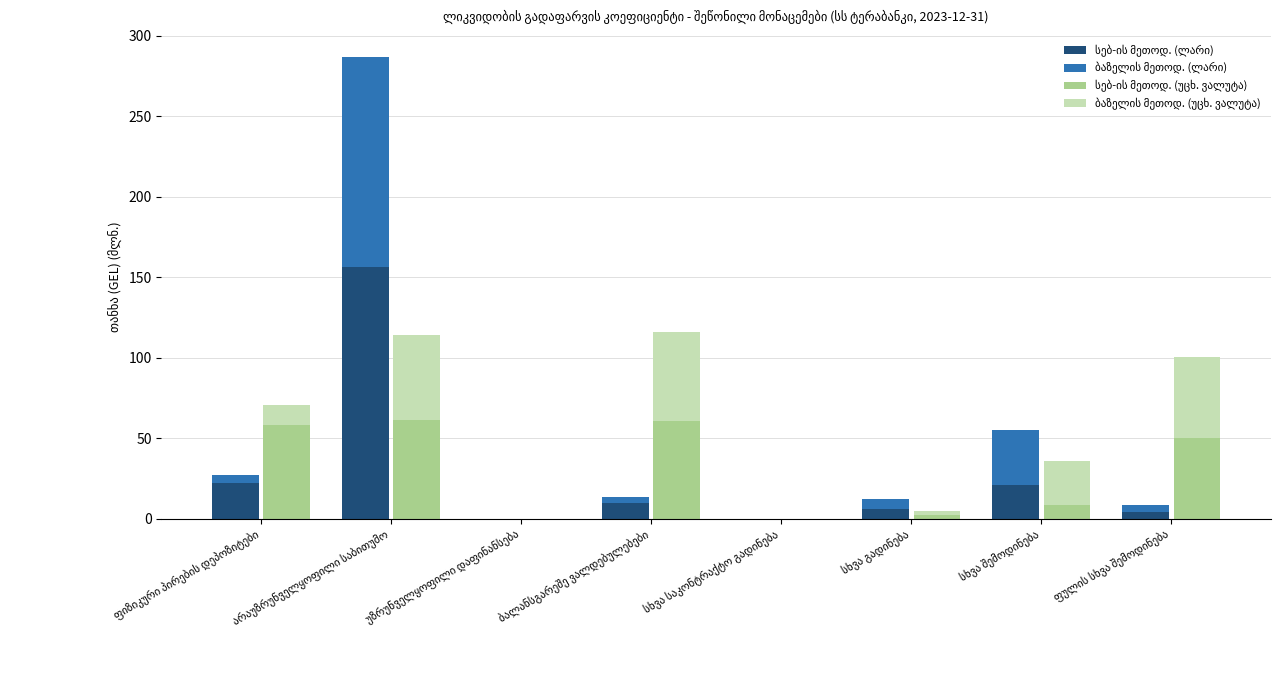

List the series in order of their overall mean, lowest first.

ბაზელის მეთოდ. (ლარი), ბაზელის მეთოდ. (უცხ. ვალუტა), სებ-ის მეთოდ. (ლარი), სებ-ის მეთოდ. (უცხ. ვალუტა)